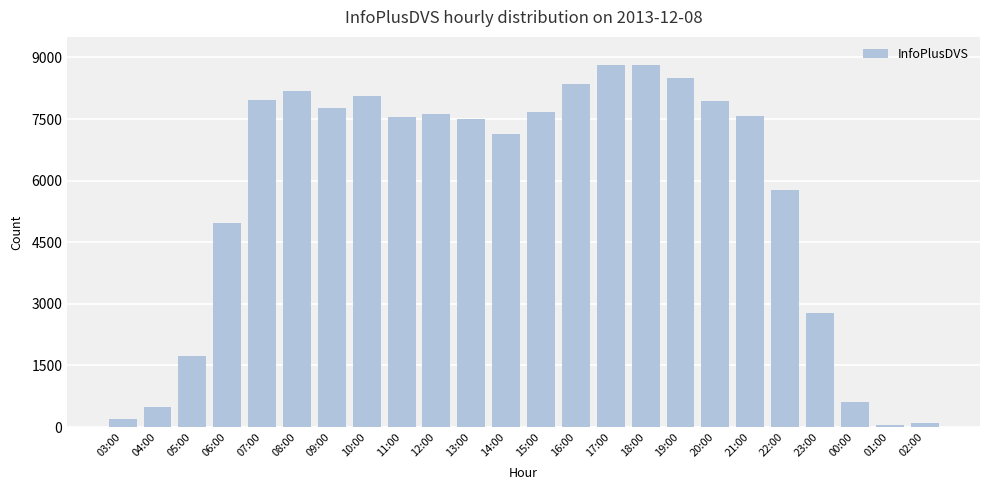

How many values are below 7578?

12